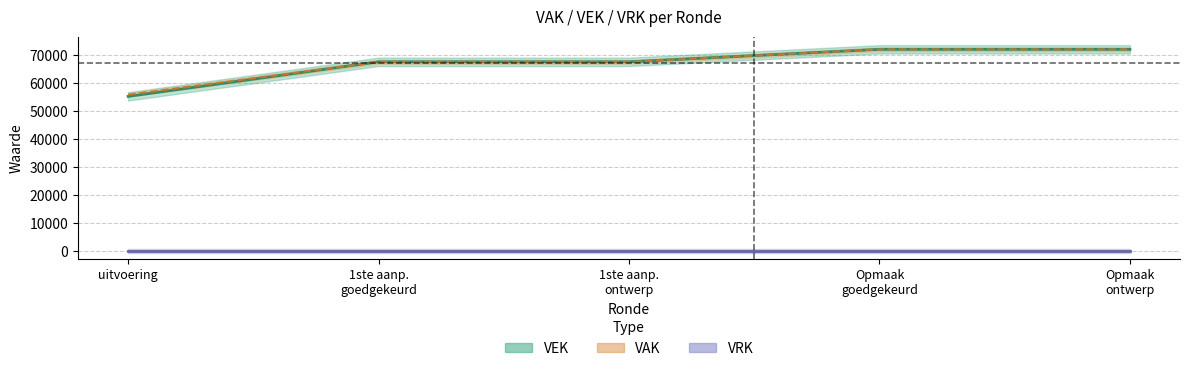

What is the sum of the values at Opmaak ontwerp and 1ste aanp. ontwerp?

139648